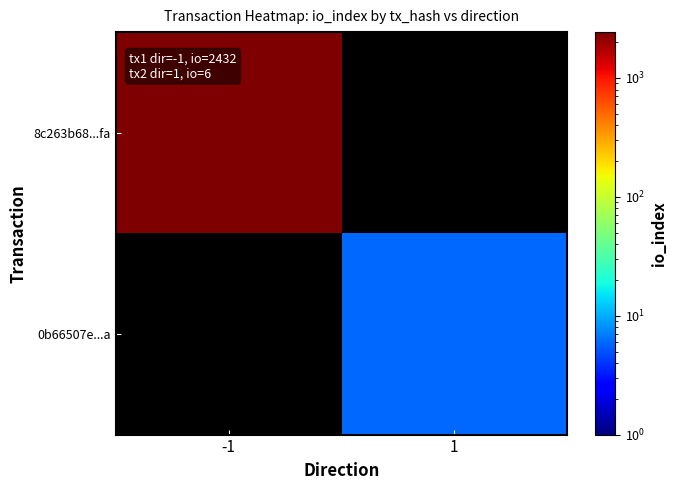

Rank the series by their average value, from lowest to highest.

8c263b68...fa, 0b66507e...a